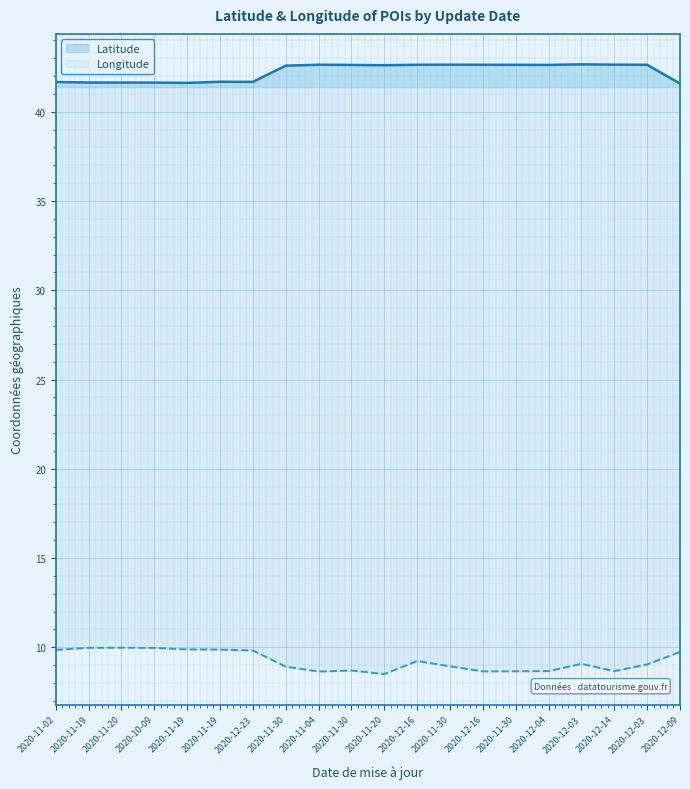

What are all the series names shown in the legend?

Latitude, Longitude